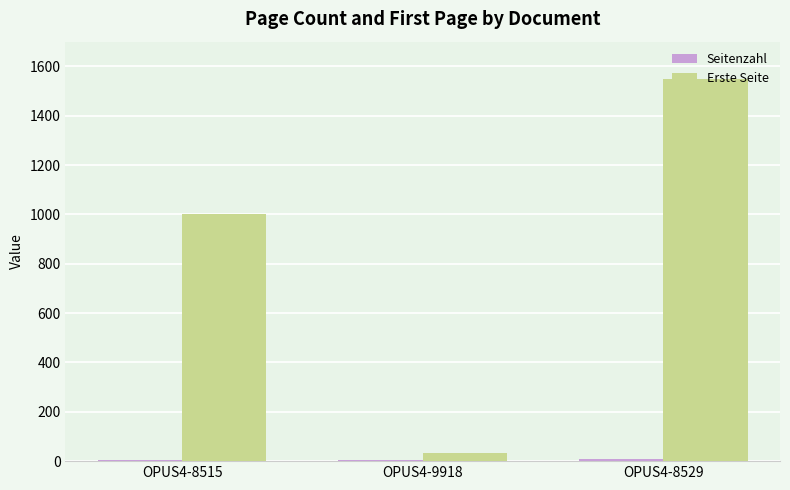

Which series changed the most between OPUS4-8515 and OPUS4-9918?

Erste Seite